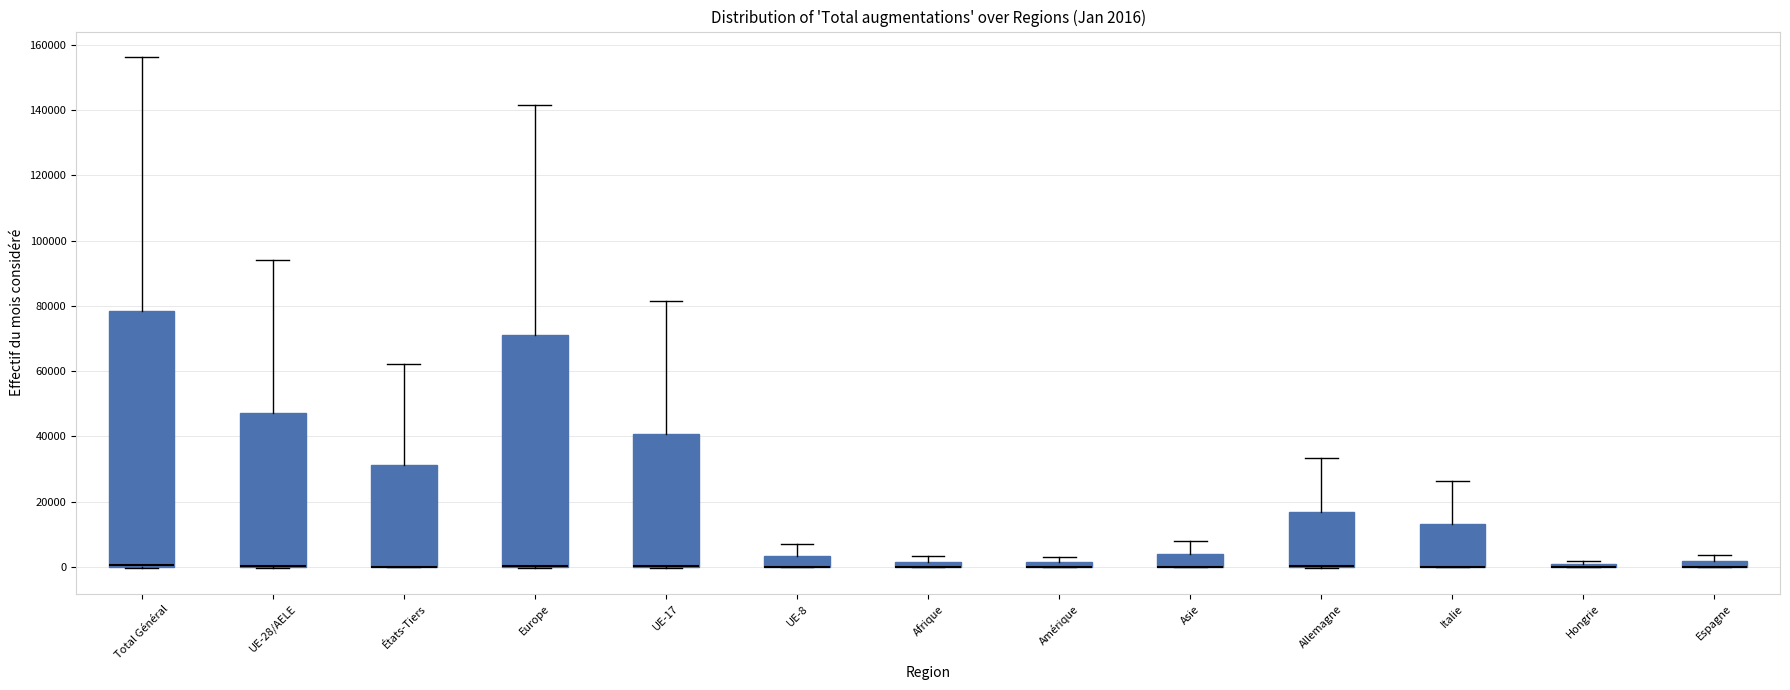

Comparing the boxes themselves (not the whiskers), which one is the tallest?

Total Général